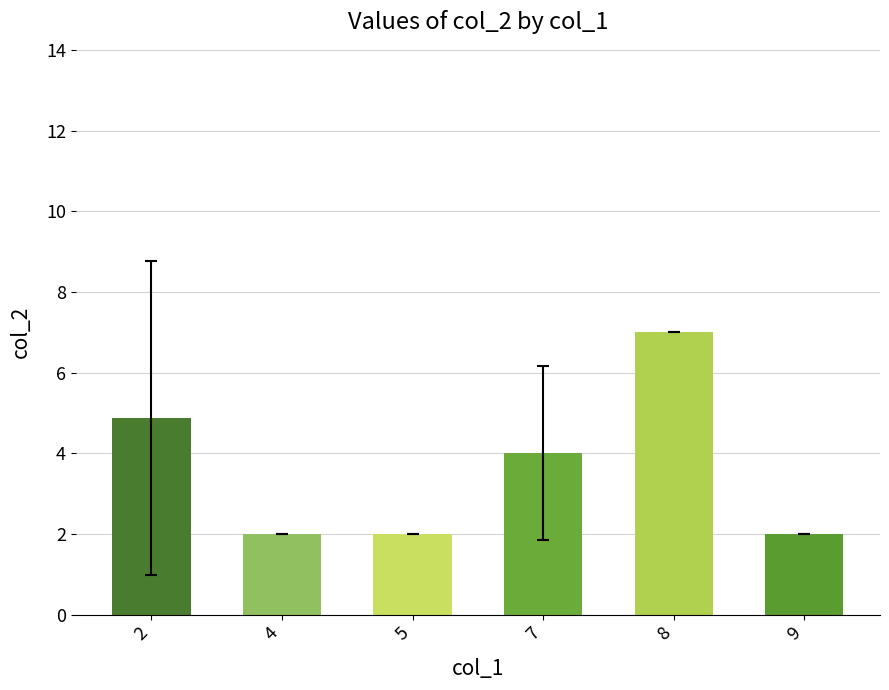

What value does the data have at 5?

2.0